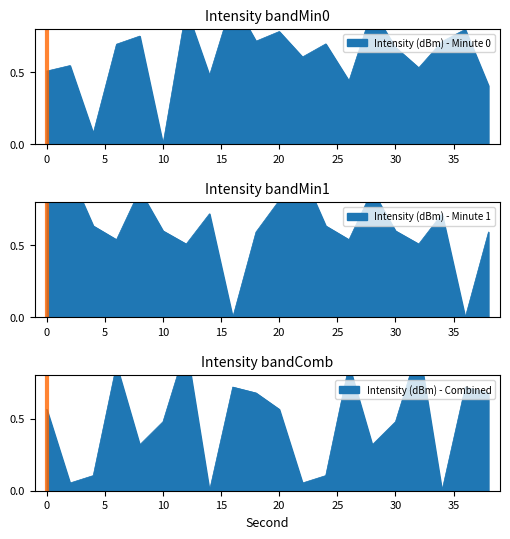

Where is the first local minimum for Intensity (dBm) - Combined?

2